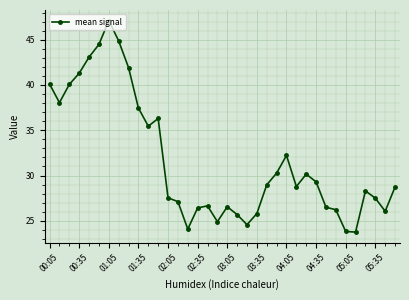

What is the value of the 17th point from the left?

26.7